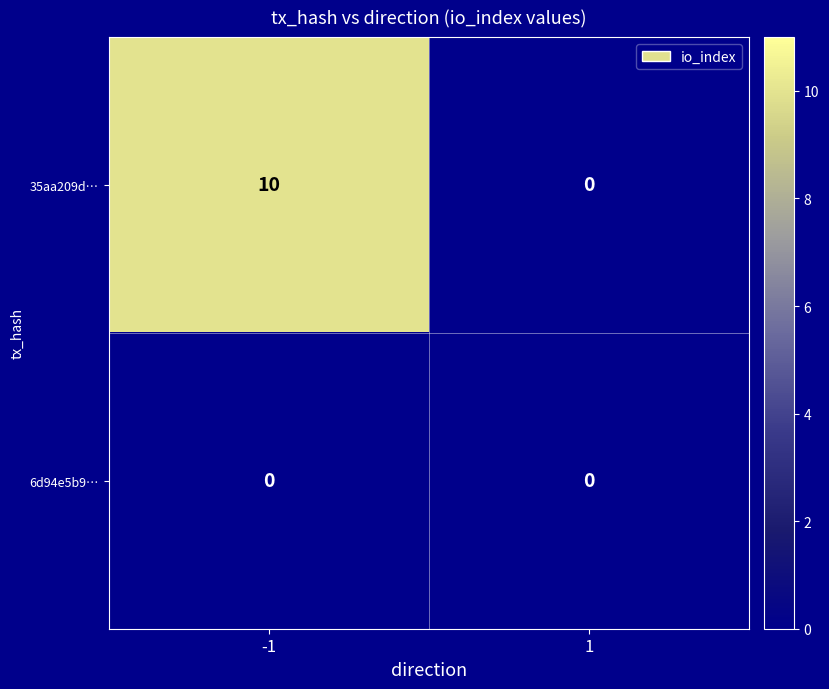

What is the maximum value shown in the chart?

10